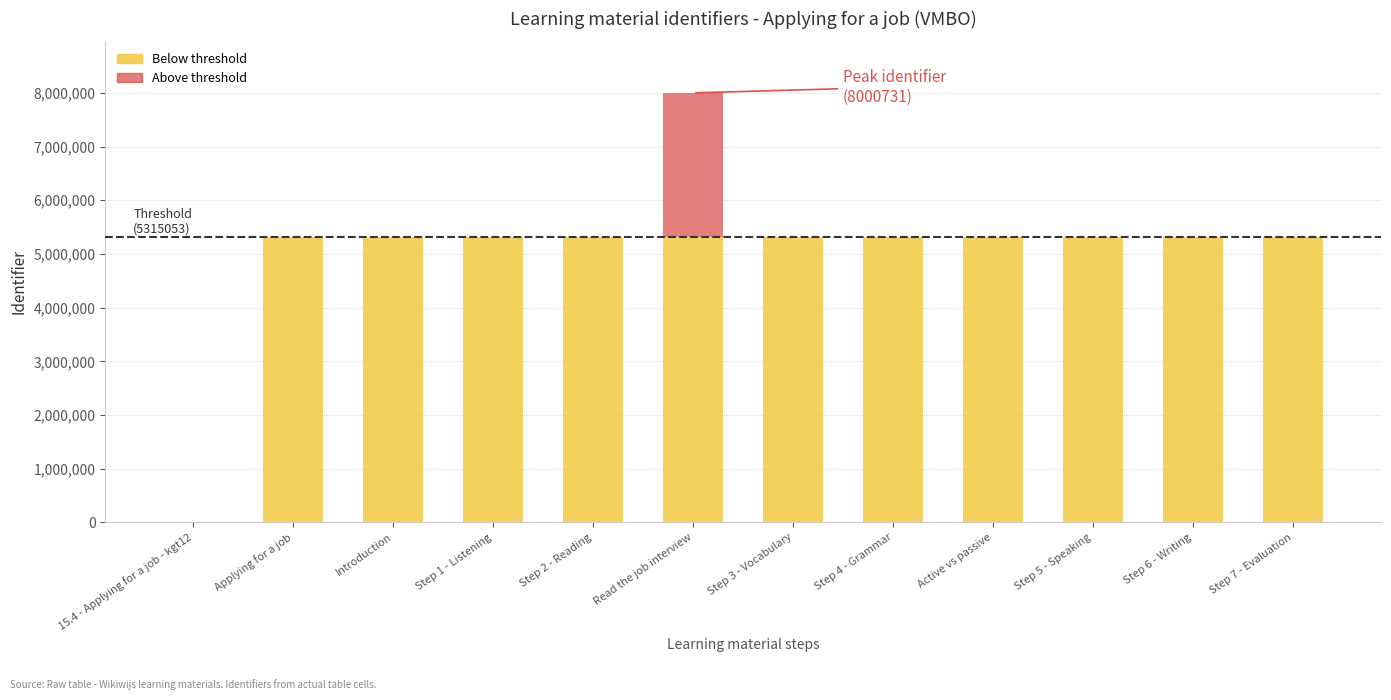

At which category is the sum across all series the highest?

Read the job interview